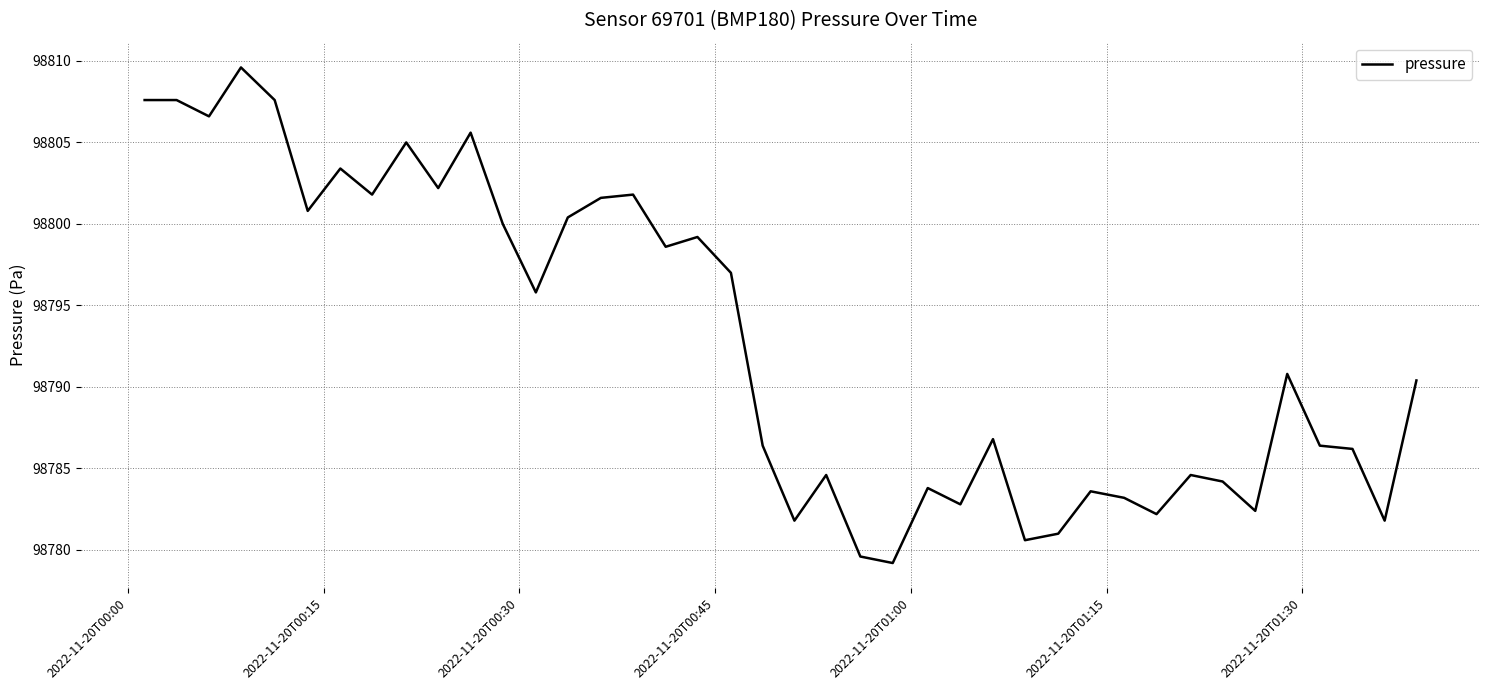

What is the minimum value shown in the chart?

98779.2